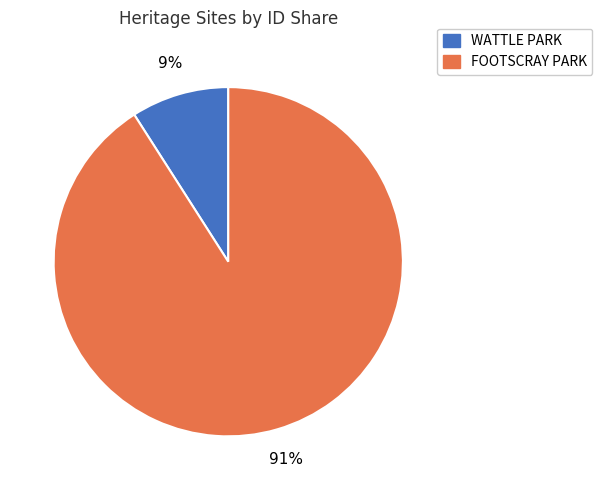

Which has a higher value, WATTLE PARK or FOOTSCRAY PARK?

FOOTSCRAY PARK